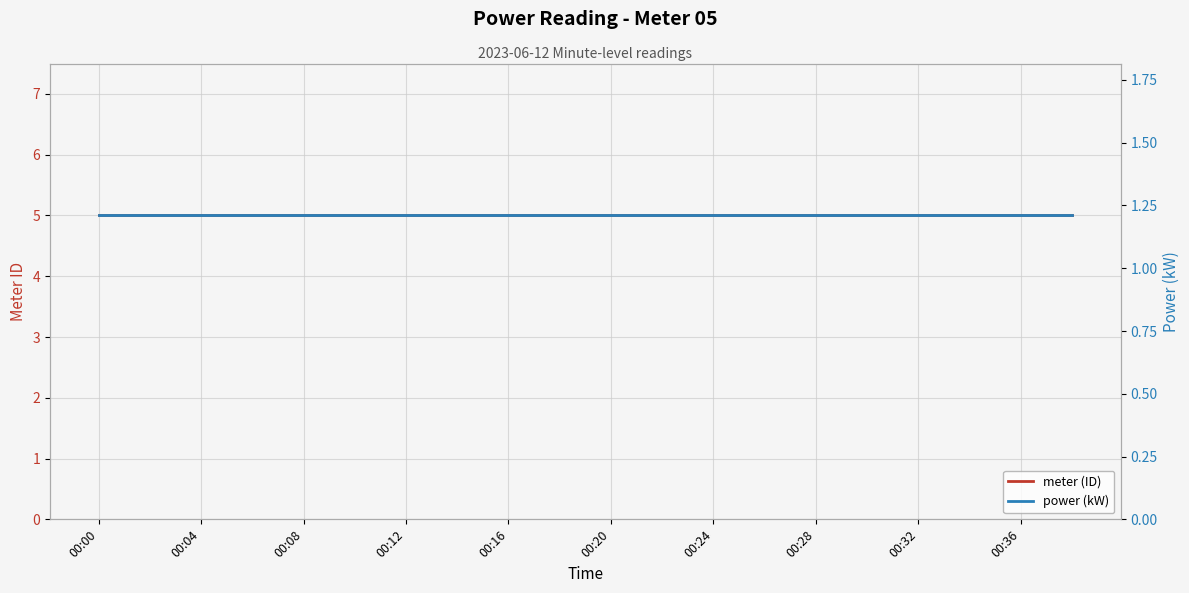

True or false: power (kW) has more than 0 points higher than both neighbors.

False